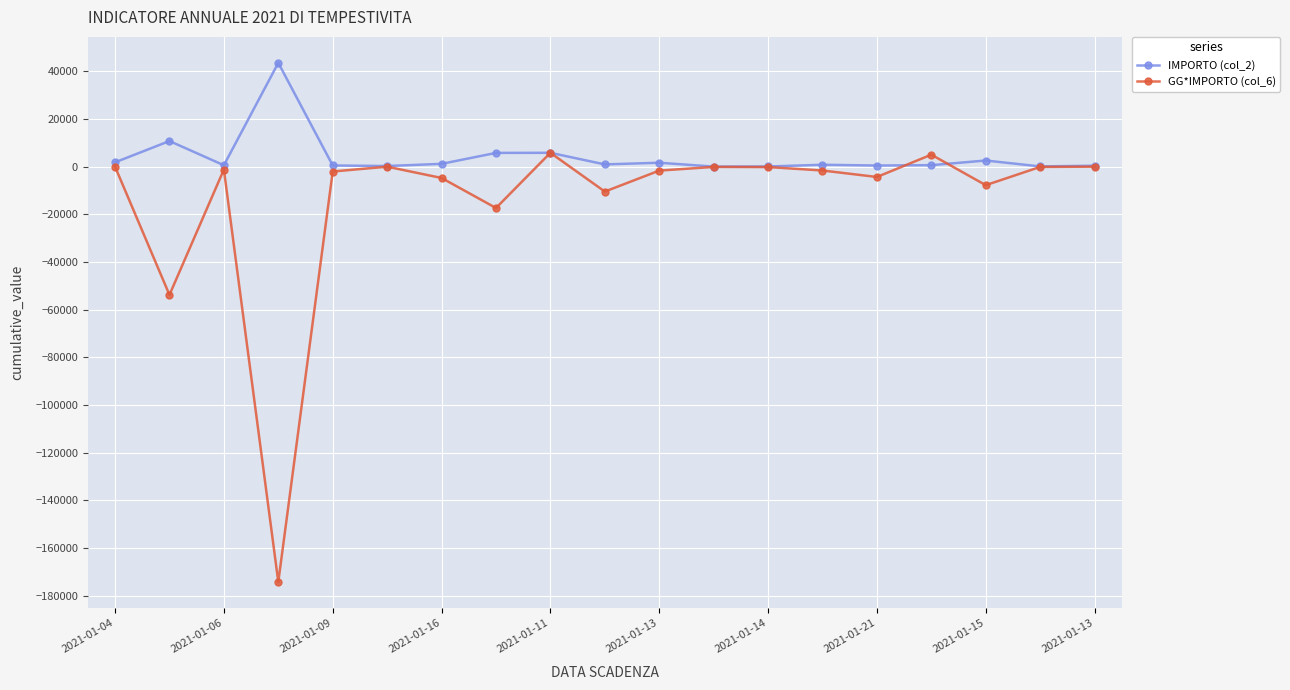

Which series has the largest range (max minus min)?

GG*IMPORTO (col_6)